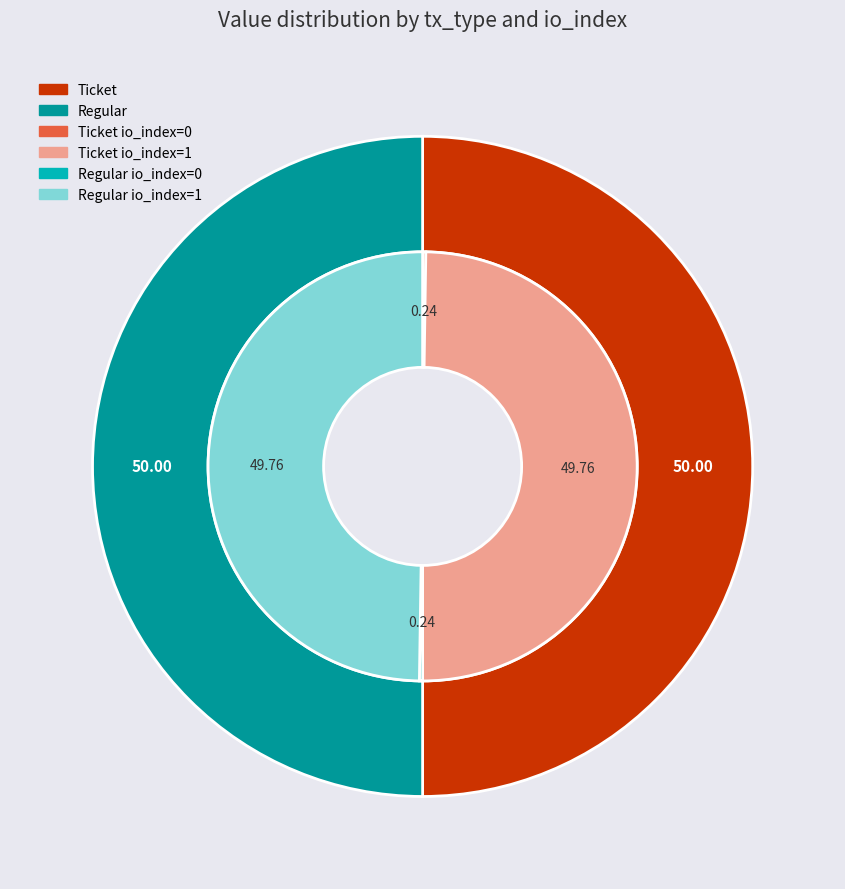

Count the number of slices in the pie.

4